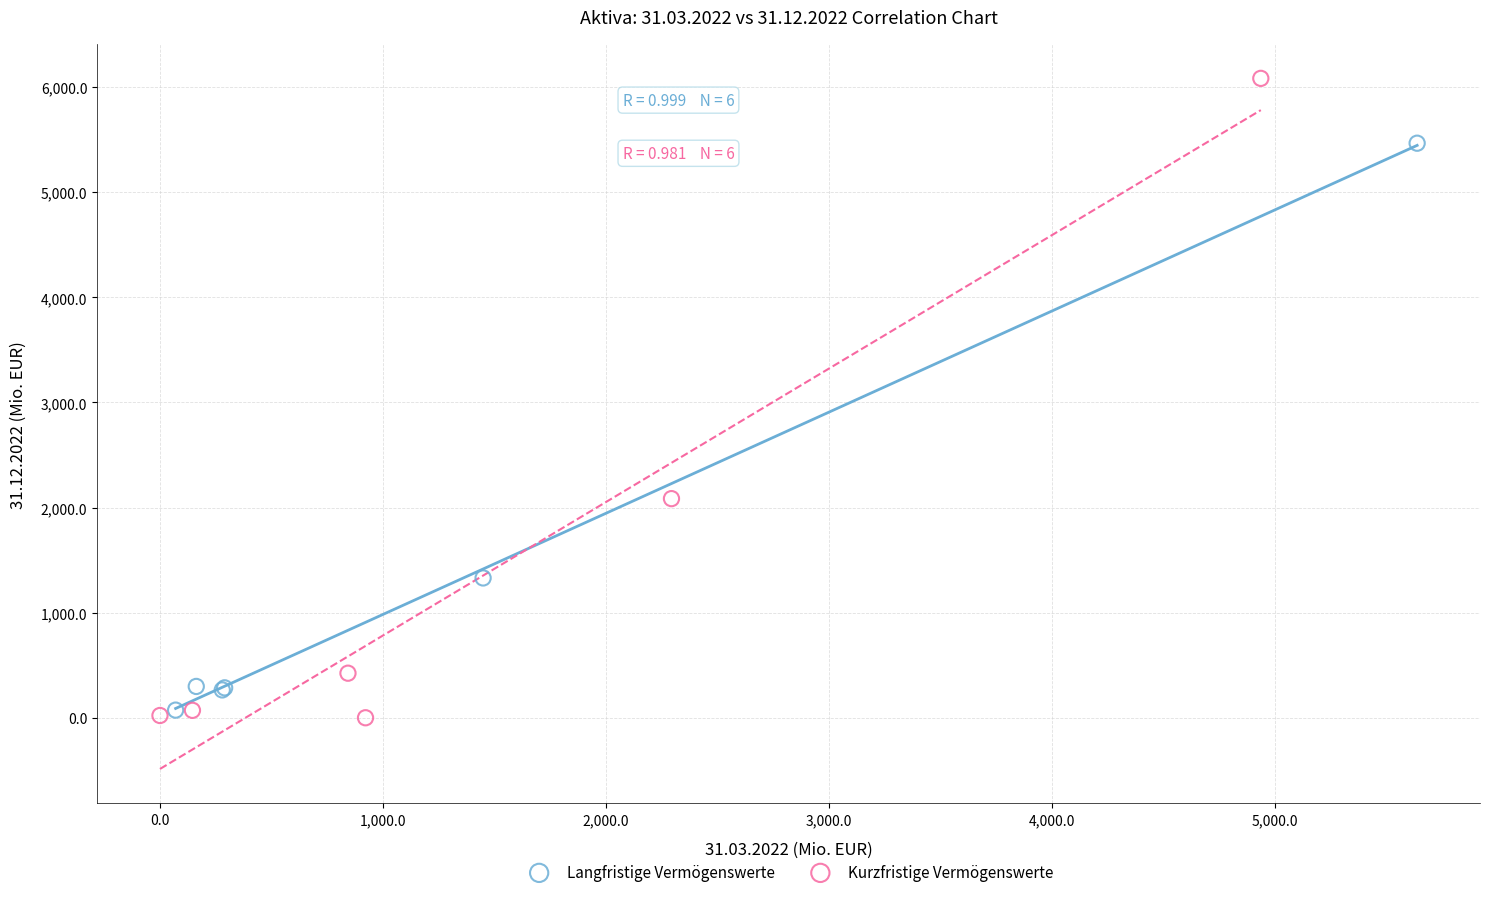

What are all the series names shown in the legend?

Langfristige Vermögenswerte, Kurzfristige Vermögenswerte